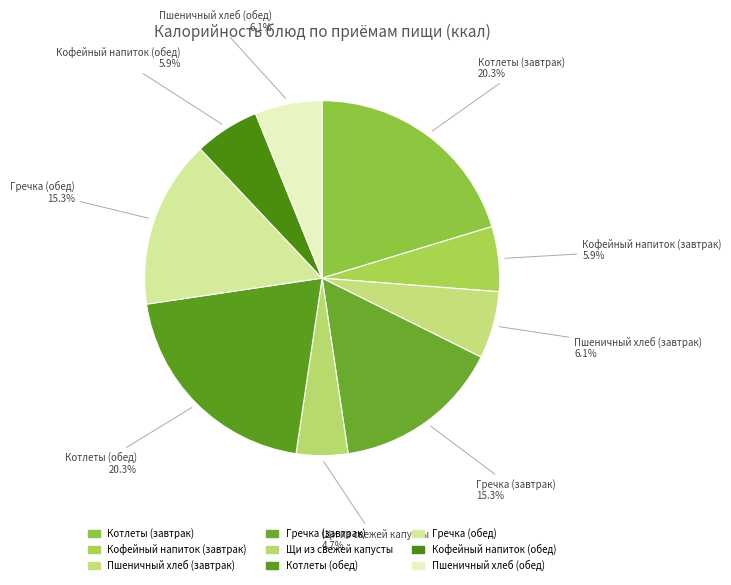

Is it true that Котлеты (обед) is 20% of the pie?

True